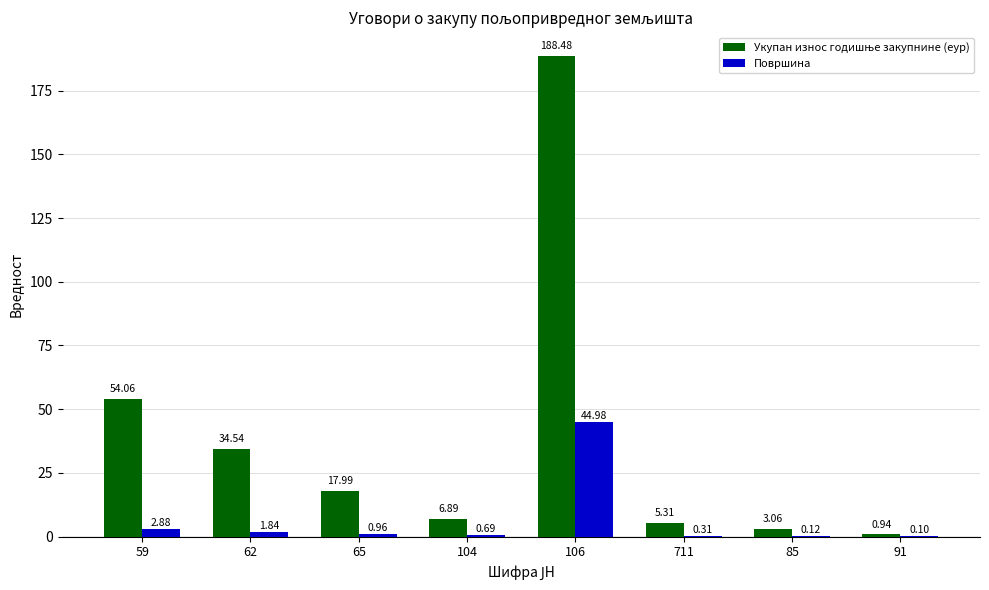

What is the total value across all series at 106?

233.5